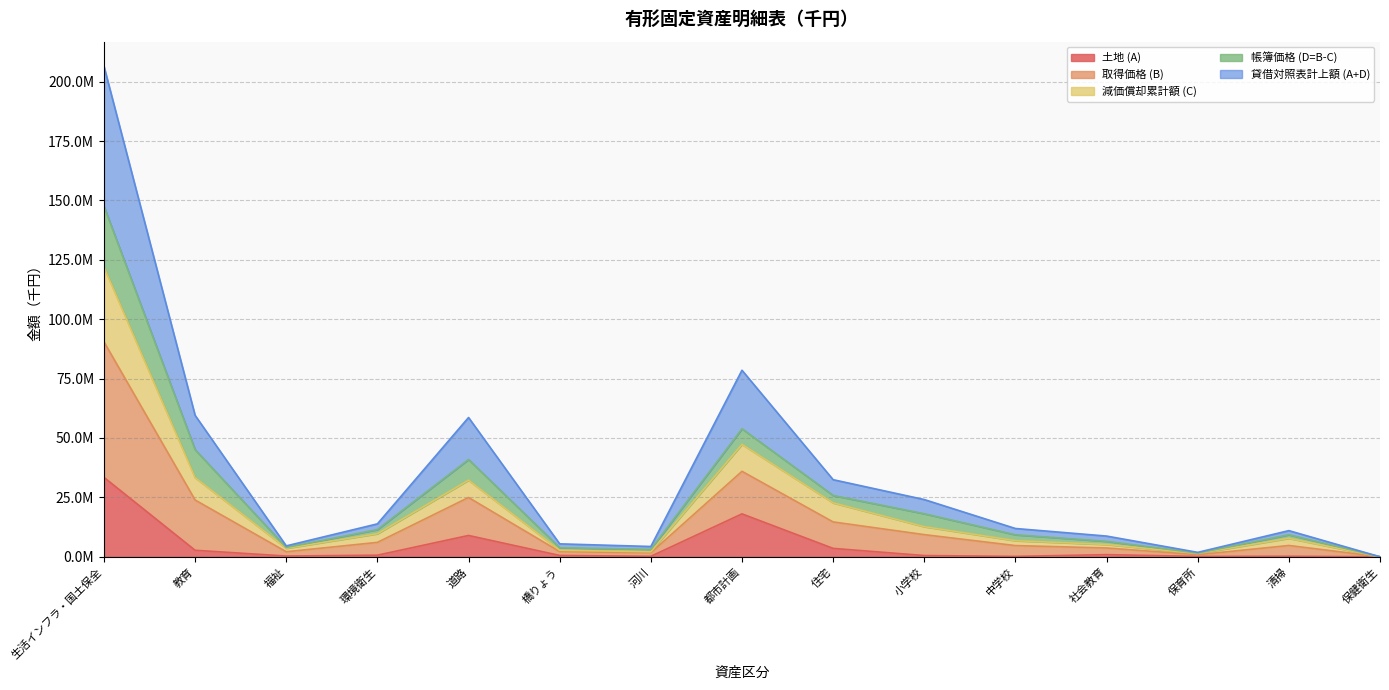

What is the label of the 10th point from the left?

小学校